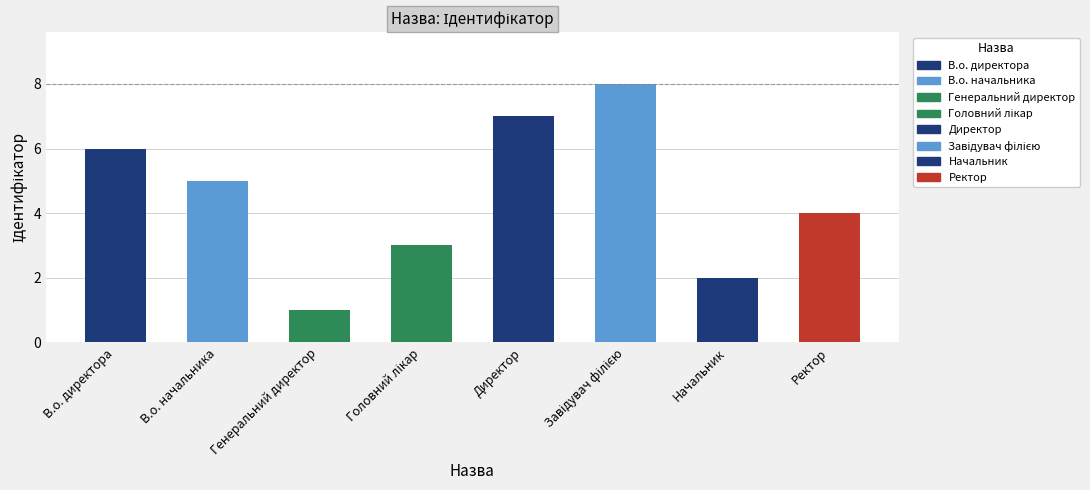

True or false: the data shows 1 at Ректор.

False